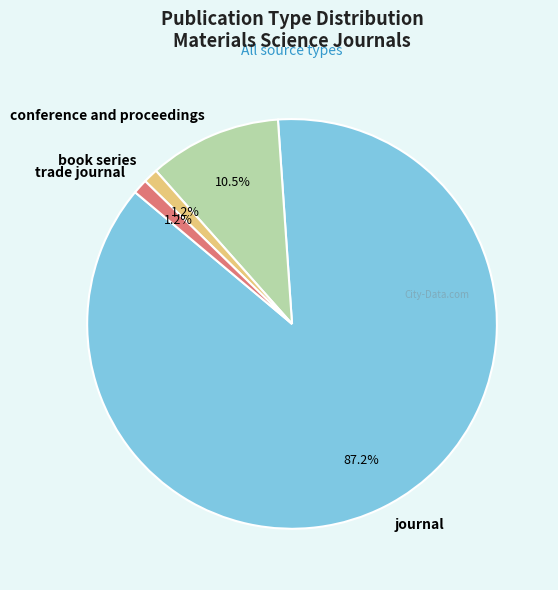

What percentage is NOT represented by trade journal?

98.8%